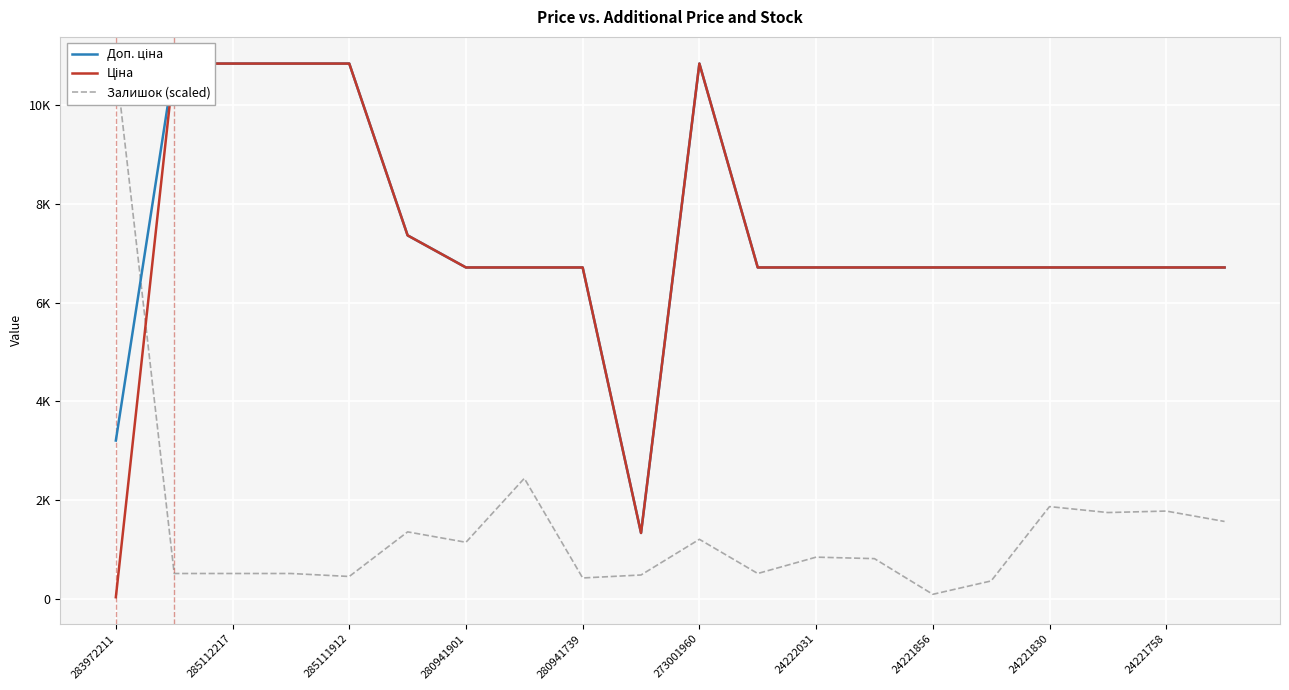

What is the difference between the highest and lowest values at 24222031?

5867.1